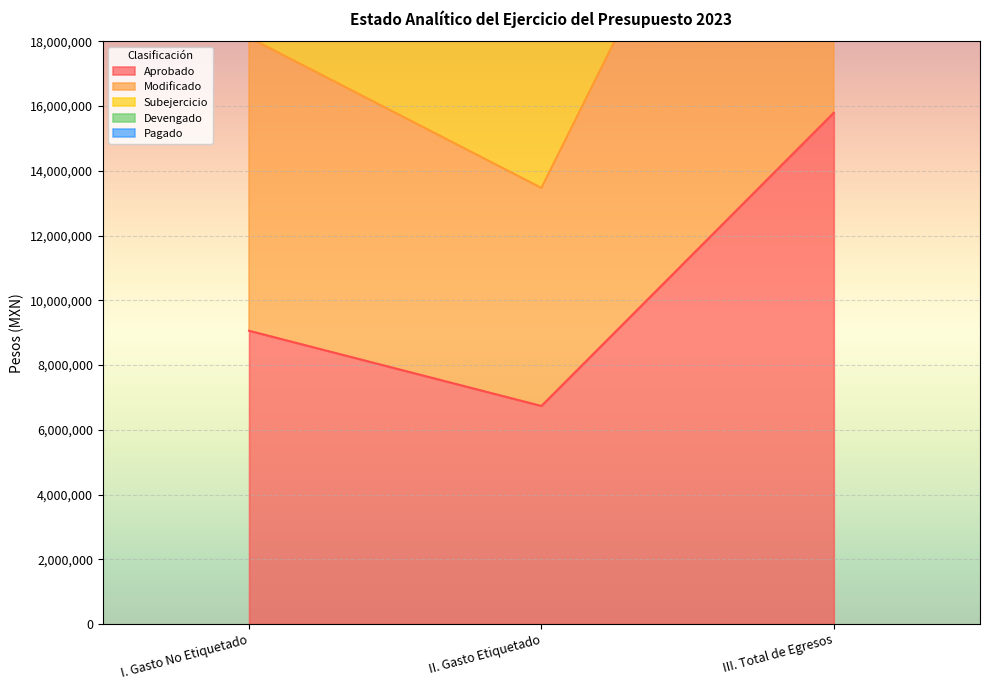

True or false: Aprobado has a value of 11895725.8 at II. Gasto Etiquetado.

False